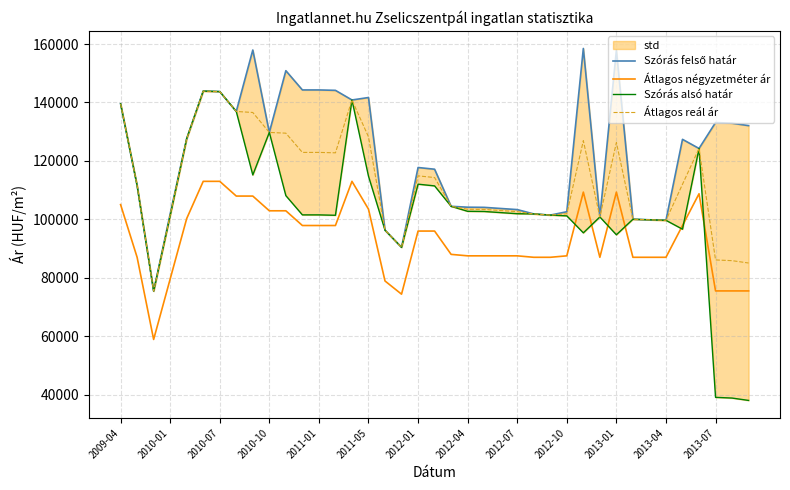

Which has a higher value, 25 or 2009-04?

2009-04